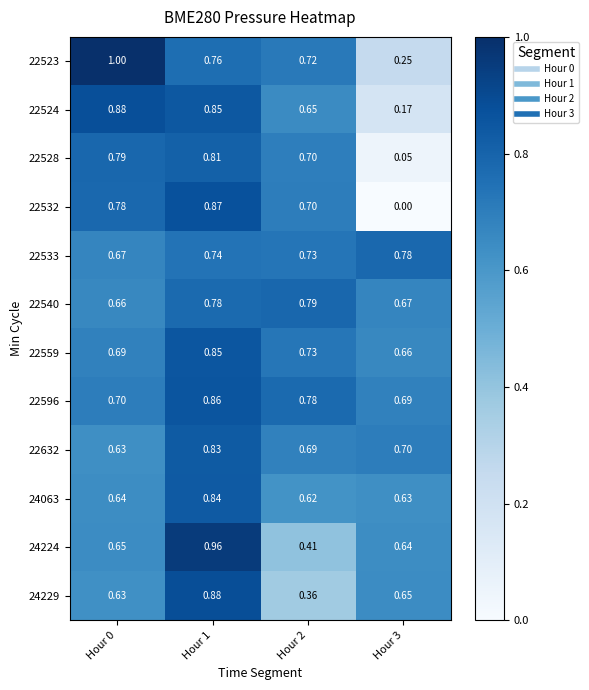

Is the value of 22559 at Hour 1 greater than the value of 22532 at Hour 2?

Yes